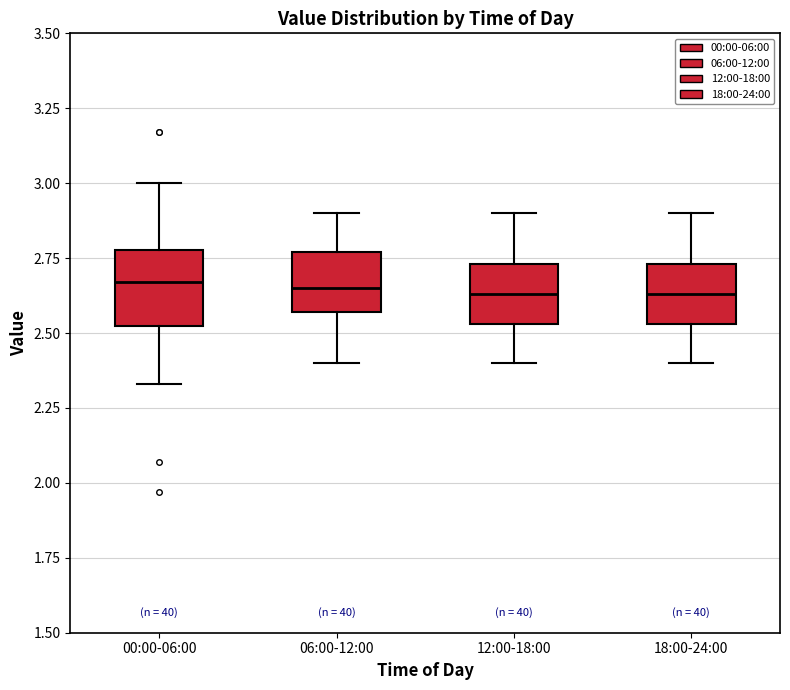

Which box is the tallest, from its lower edge to its upper edge?

00:00-06:00